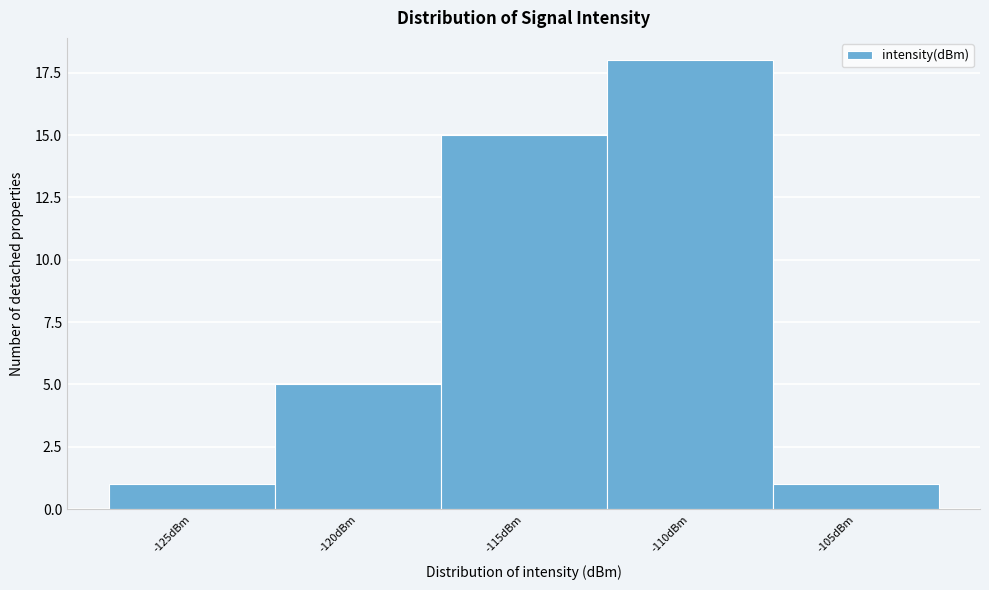

Reading right to left, list all the values displayed in this chart.

-105dBm=1	-110dBm=18	-115dBm=15	-120dBm=5	-125dBm=1